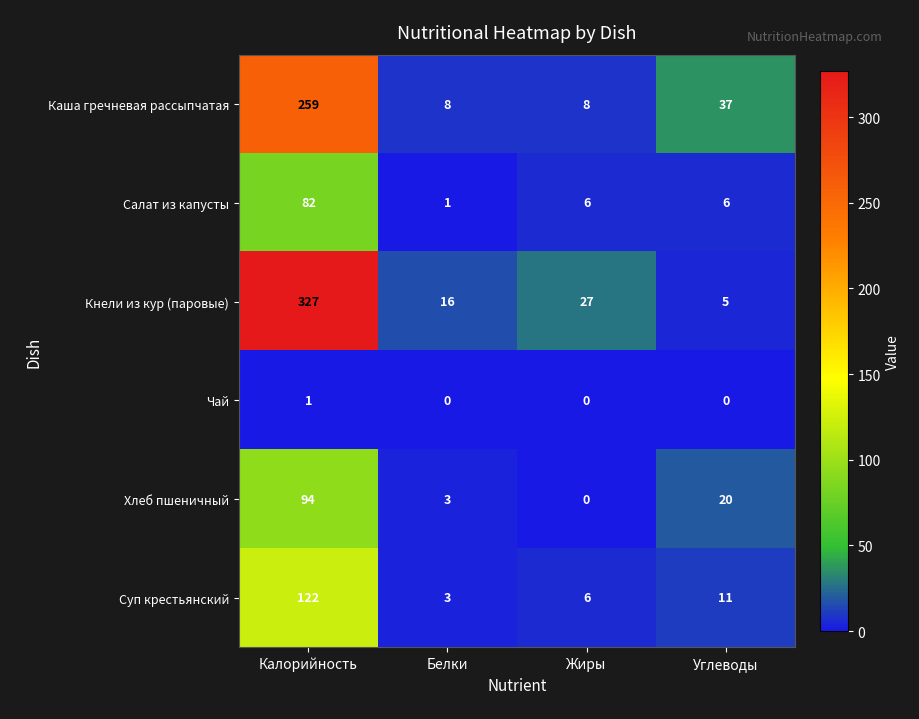

At which label does Салат из капусты first exceed 6?

Калорийность